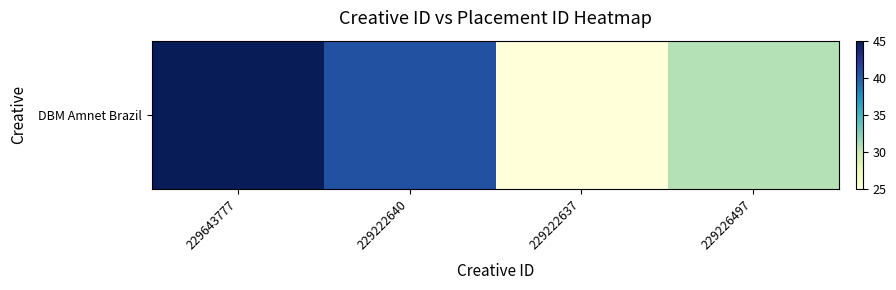

What is the sum of all values?

141.4